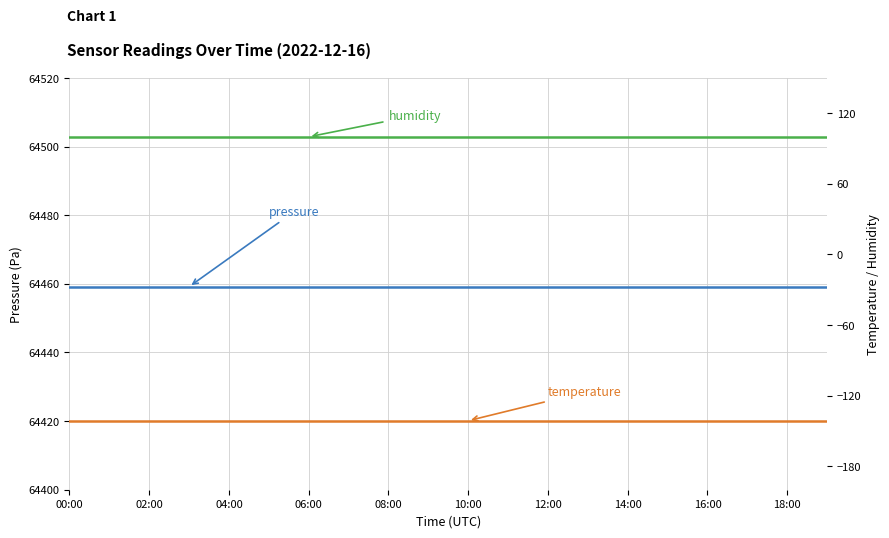

What is the label of the 13th point from the left?

12:00